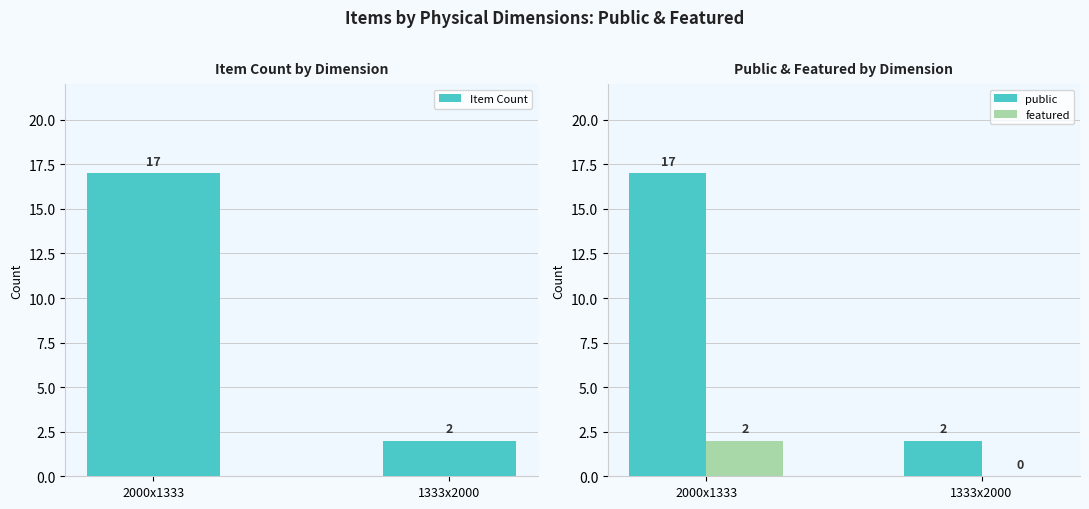

True or false: featured has a value of 1 at 2000x1333.

False